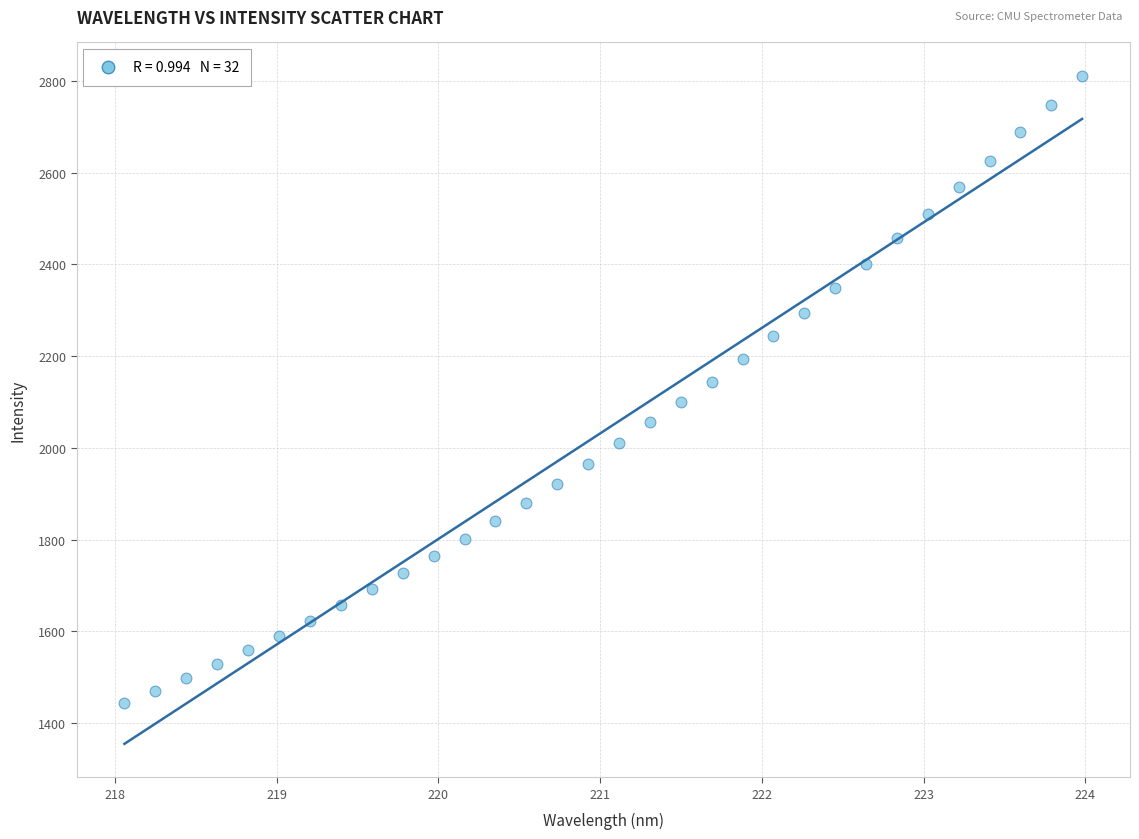

What is the range of X values (max minus min)?

5.9